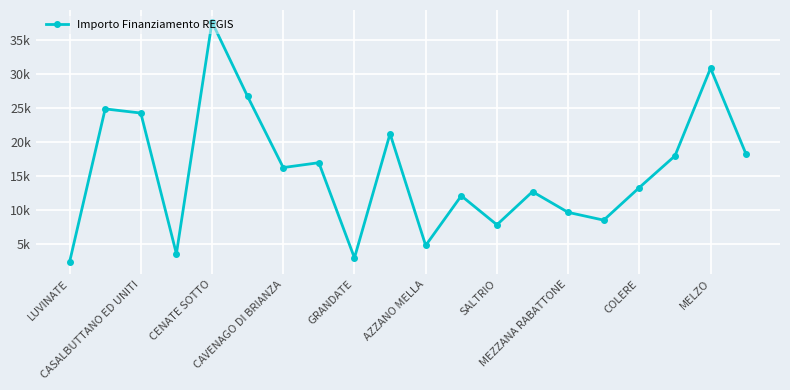

What is the value of the 11th point from the left?

4856